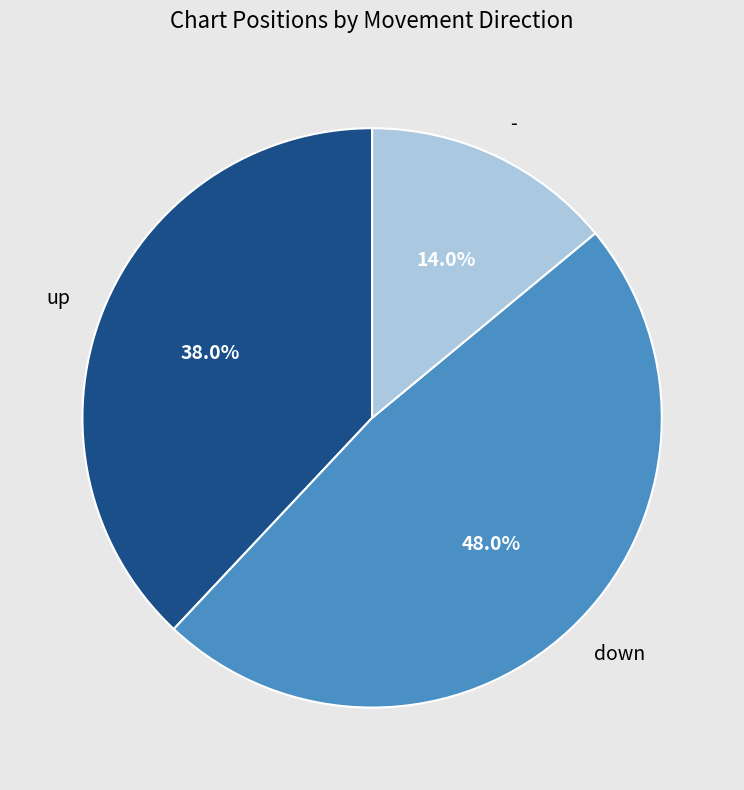

To the nearest percent, what percentage of the pie is up?

38%